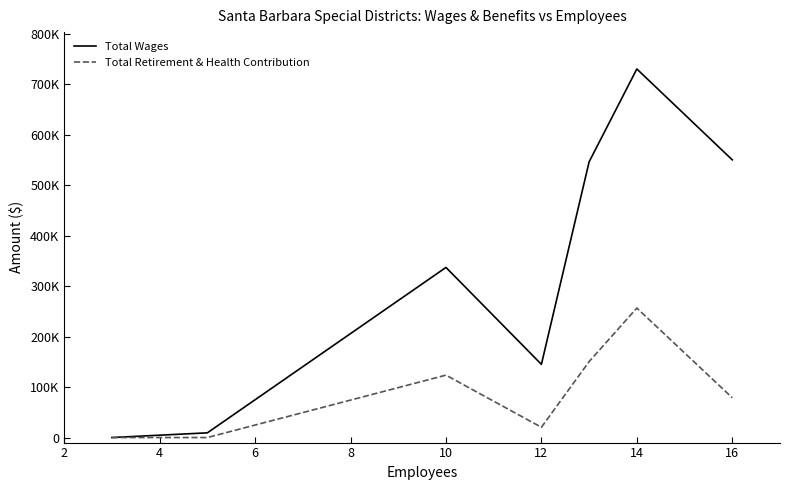

What are all the series names shown in the legend?

Total Wages, Total Retirement & Health Contribution